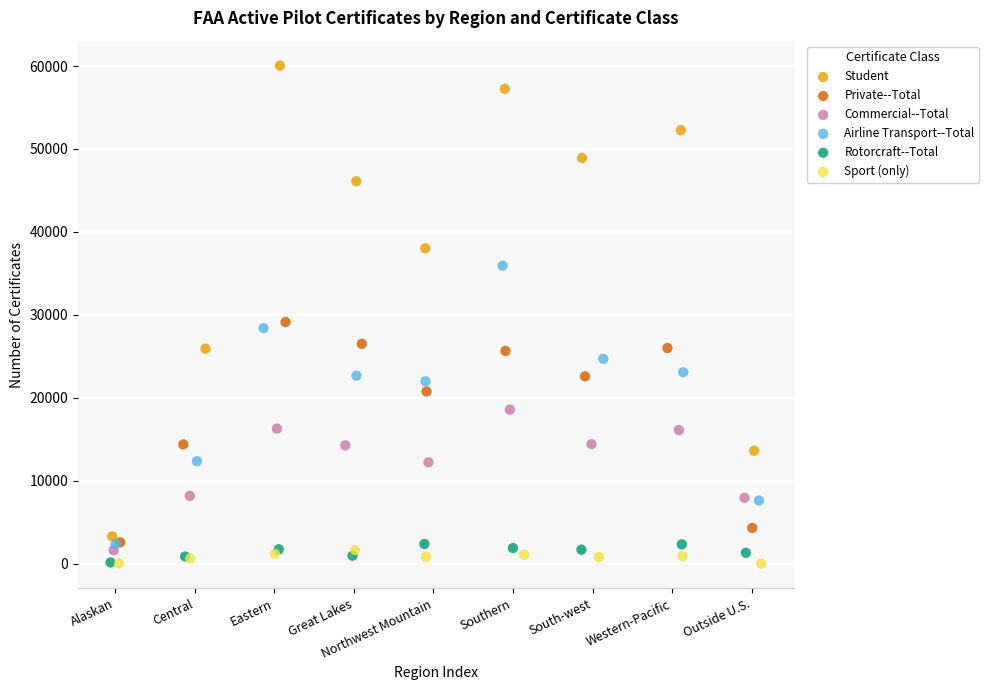

Which series reaches the maximum Y coordinate?

Student